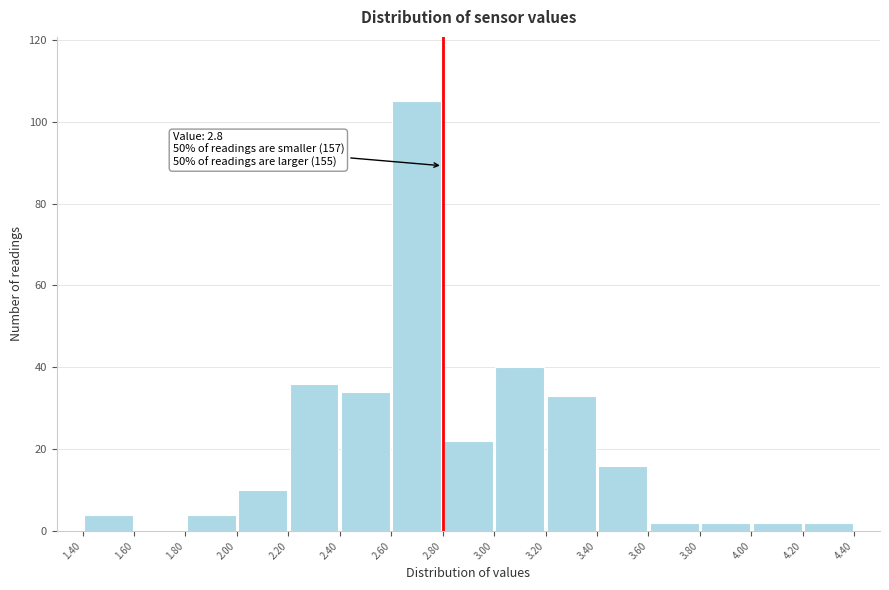

Over which range of the x-axis is the bar tallest?

2.60 to 2.80